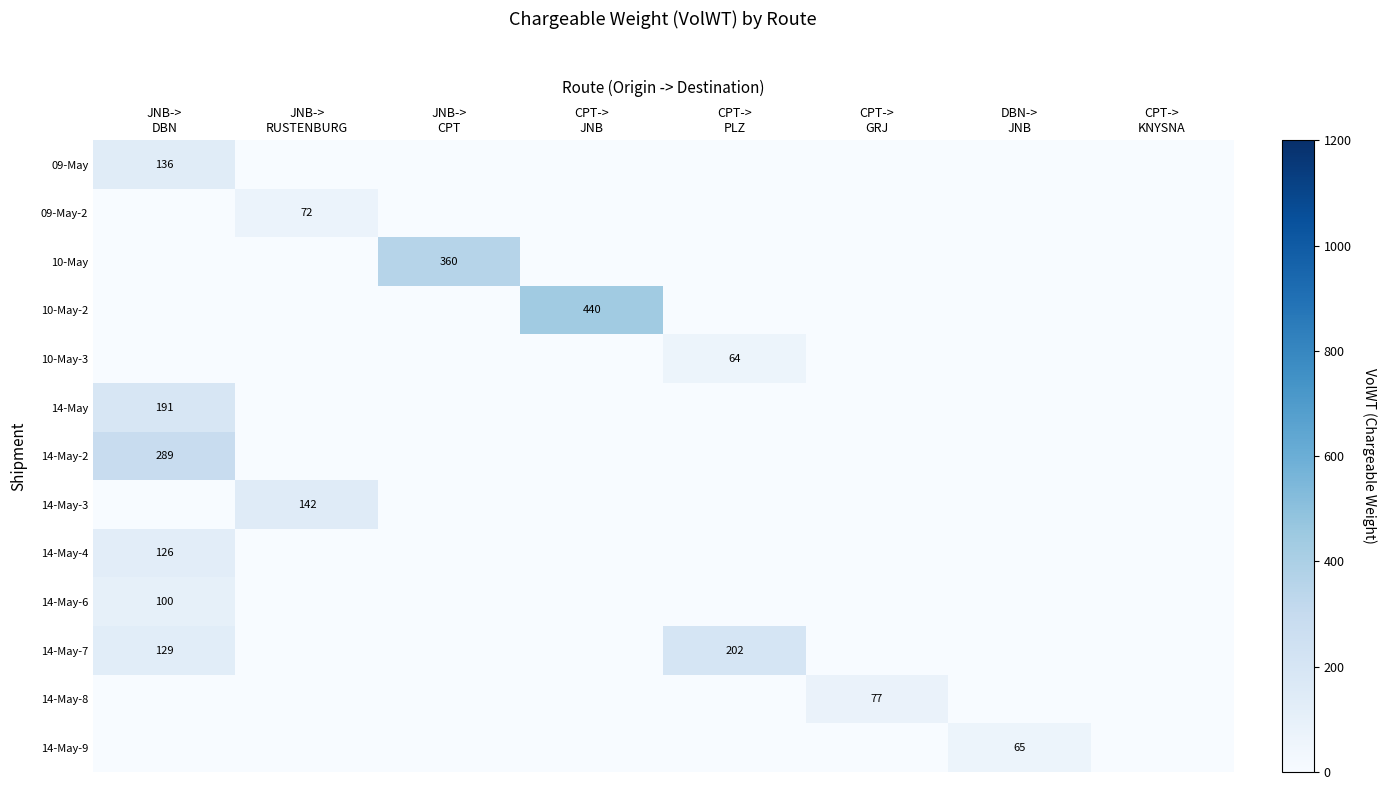

What is the difference between the highest and lowest values at CPT->
JNB?

440